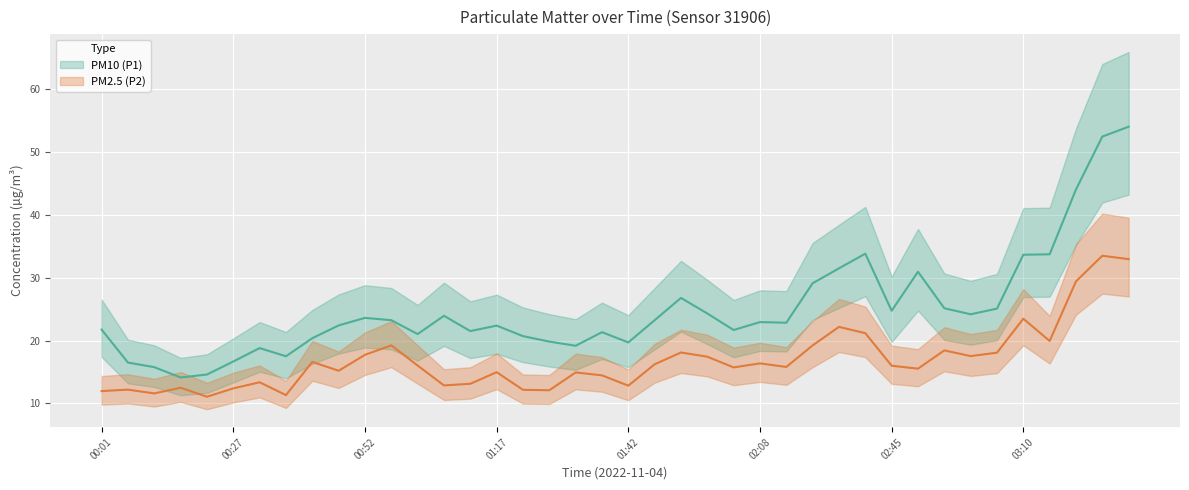

Rank the series by their average value, from highest to lowest.

PM10 (P1), PM2.5 (P2)